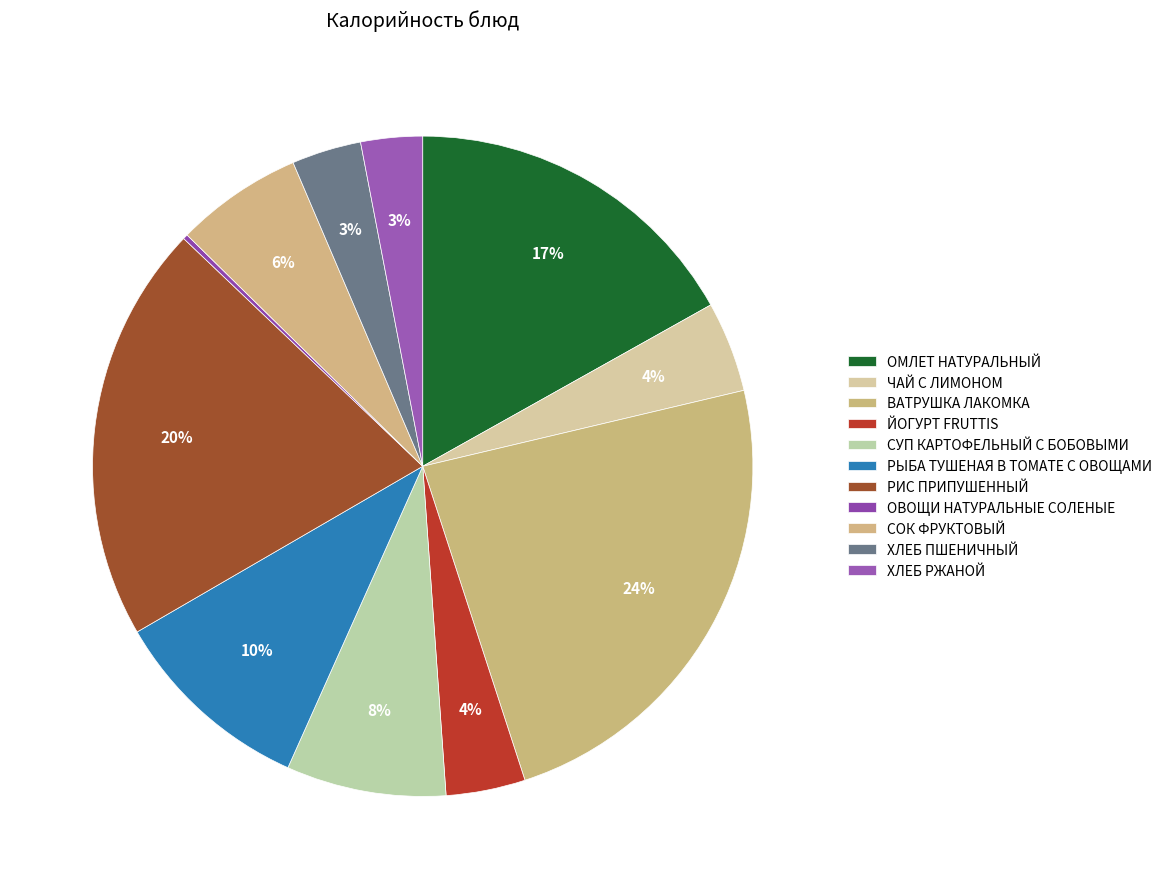

What percentage is the РЫБА ТУШЕНАЯ В ТОМАТЕ С ОВОЩАМИ slice, to the nearest percent?

10%